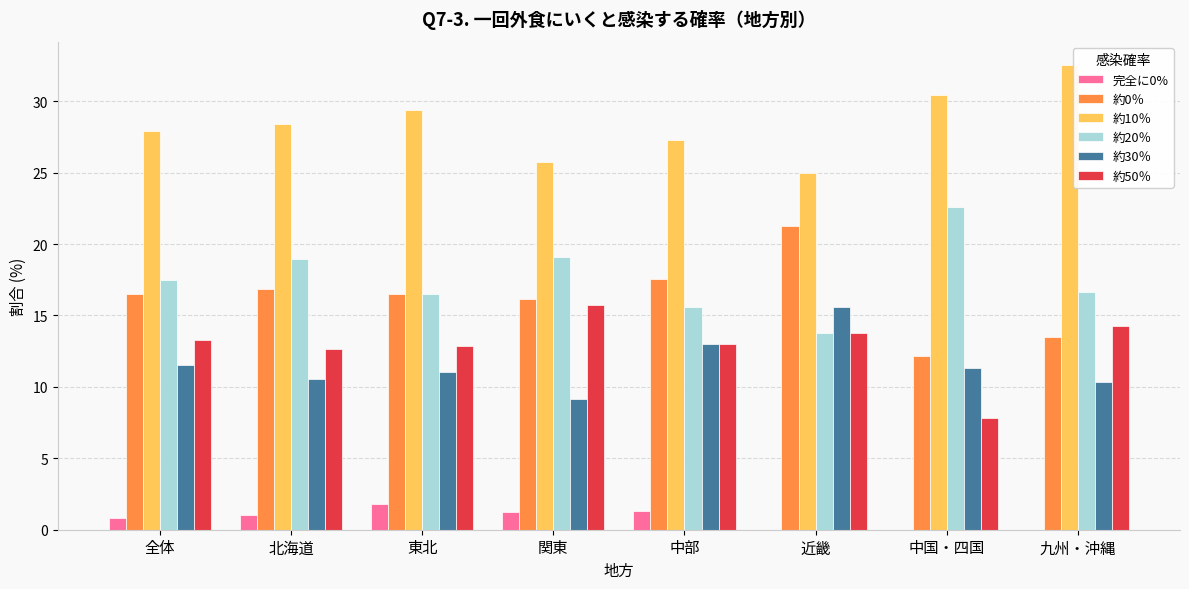

The value of 約50％ at 中国・四国 is 7.8. True or false?

True